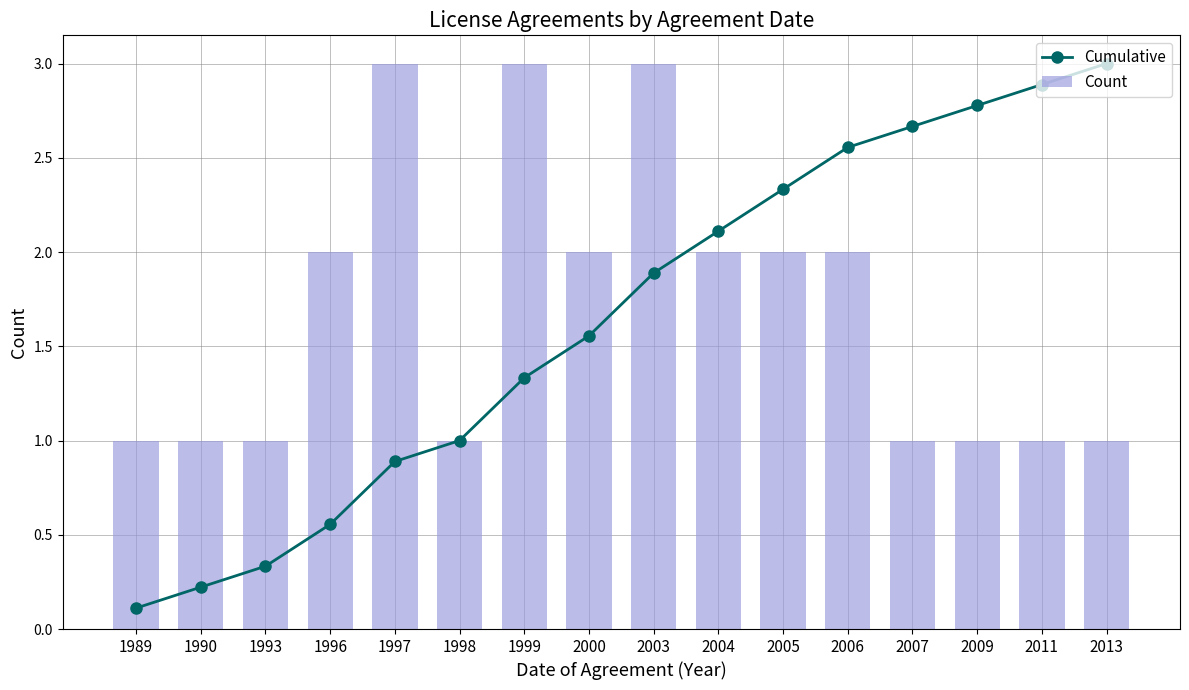

List the series in order of their peak value, lowest first.

Cumulative, Count